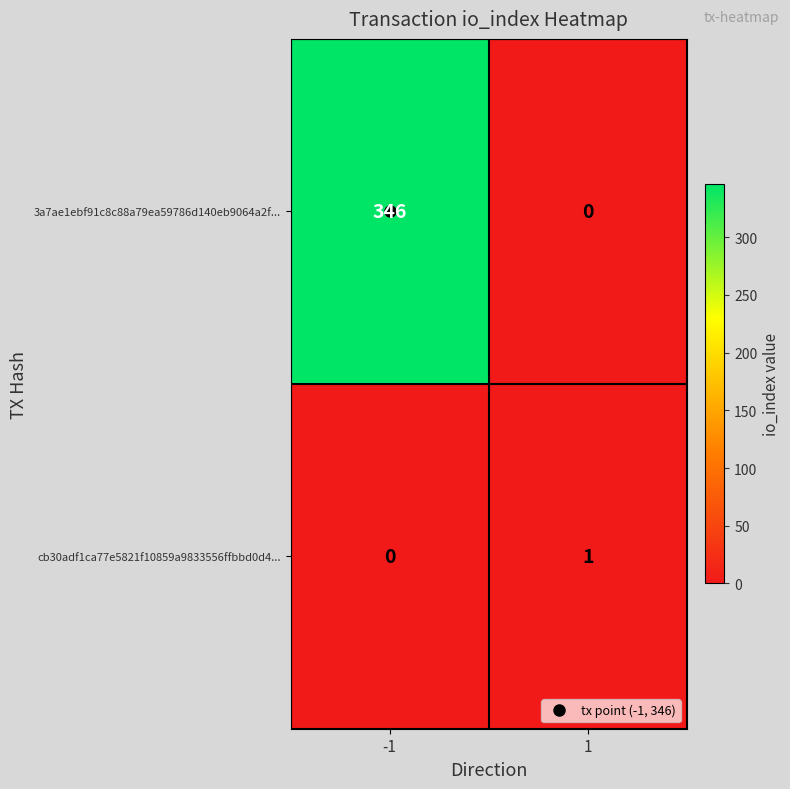

Which series has the largest total across all categories?

3a7ae1ebf91c8c88a79ea59786d140eb9064a2f...